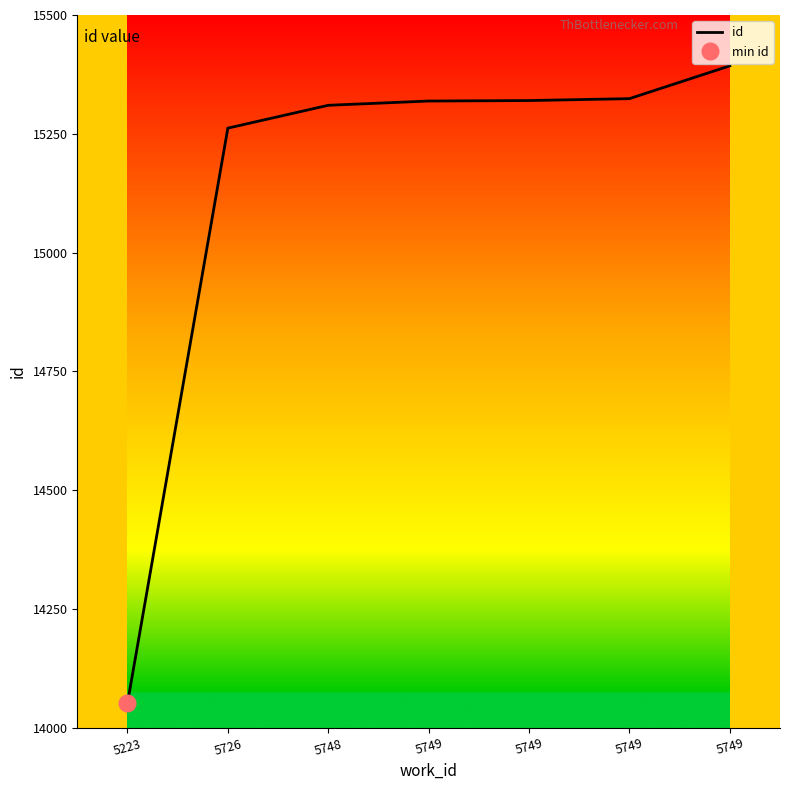

Is this an area chart (filled region under the line)?

No